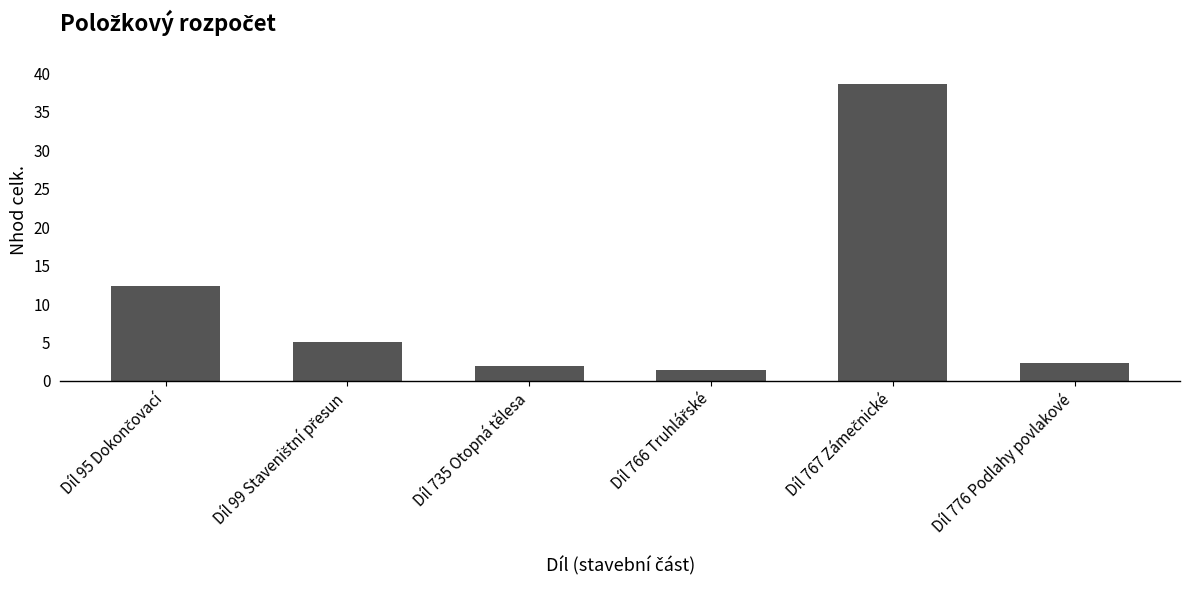

What is the difference between the maximum and second lowest values?

36.7